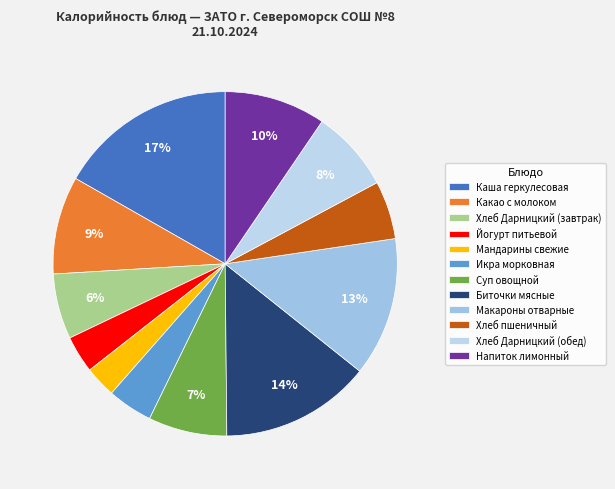

To the nearest percent, what percentage of the pie is Напиток лимонный?

10%